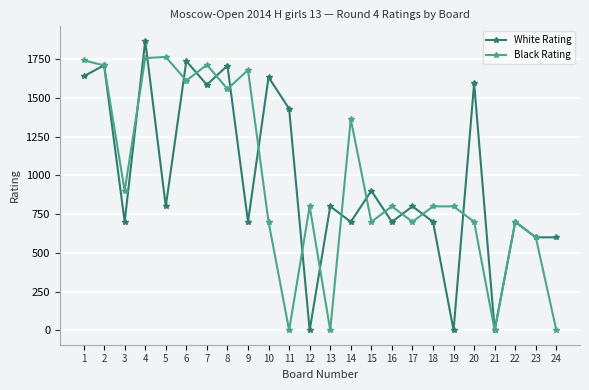

True or false: Black Rating has more than 0 interior local peaks.

True